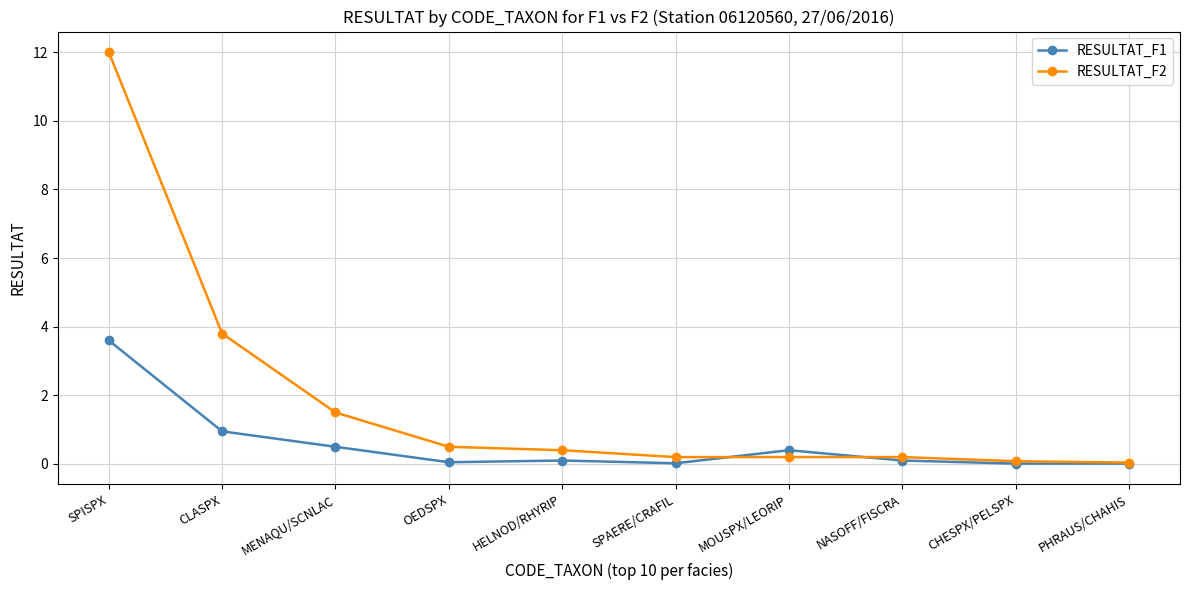

Where do RESULTAT_F1 and RESULTAT_F2 first cross each other?

SPAERE/CRAFIL and MOUSPX/LEORIP